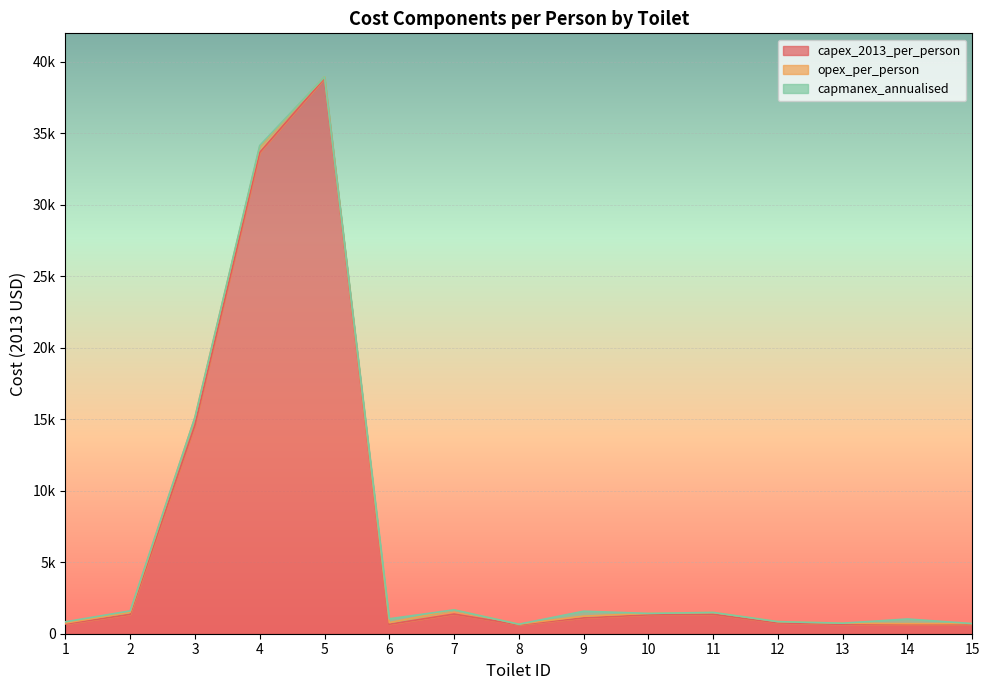

Between 5 and 8, which series saw the biggest shift?

capex_2013_per_person